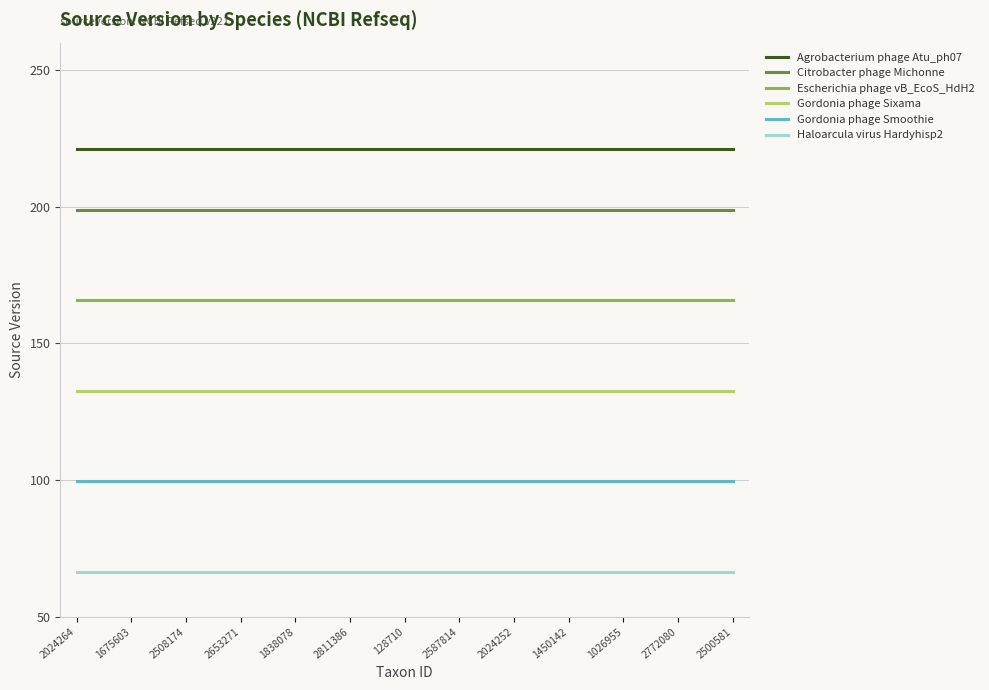

What is the highest value of the Citrobacter phage Michonne series?

198.9